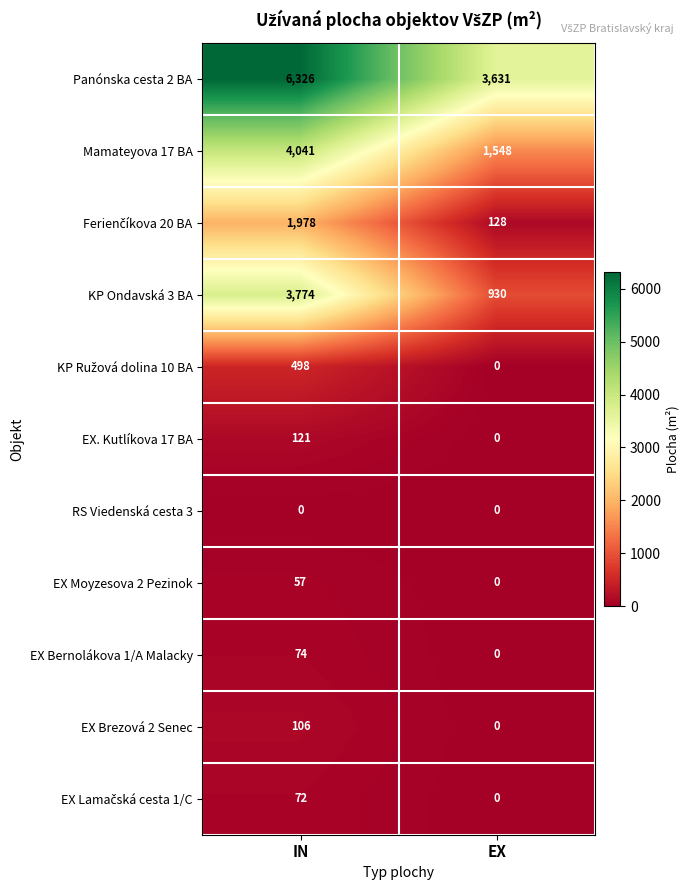

What is the minimum value for Panónska cesta 2 BA?

3631